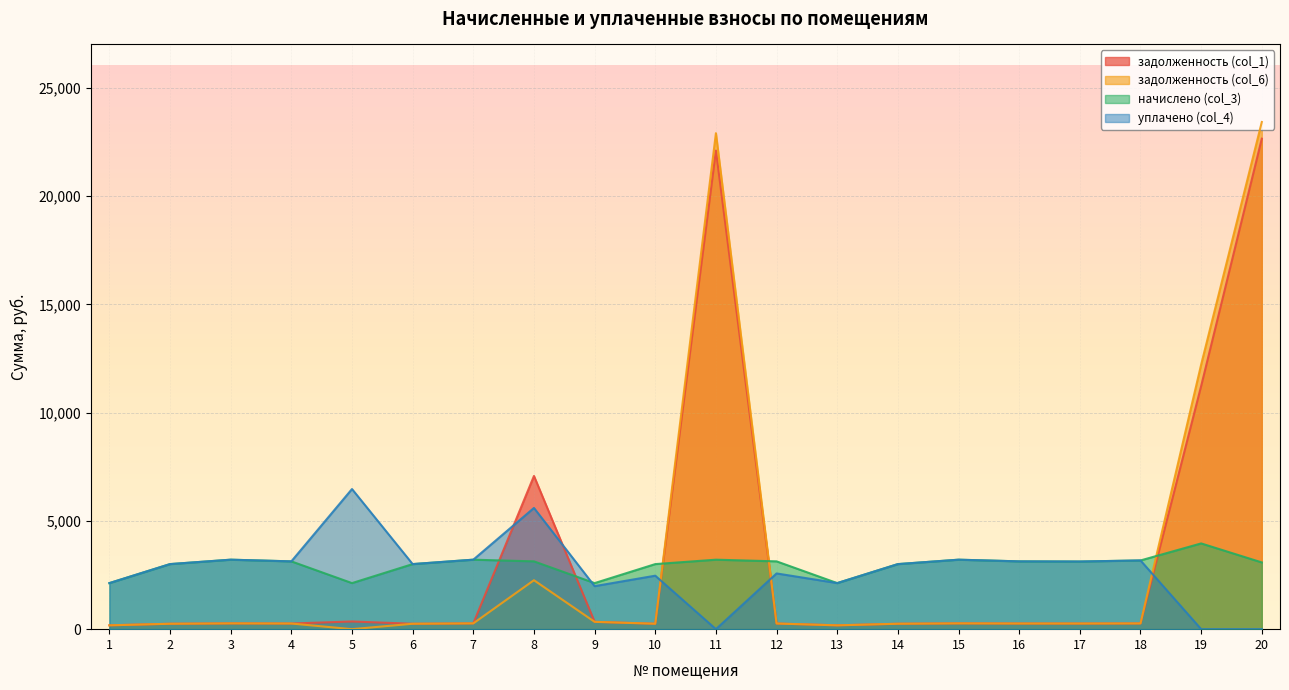

At which label does задолженность (col_6) first exceed 260?

3